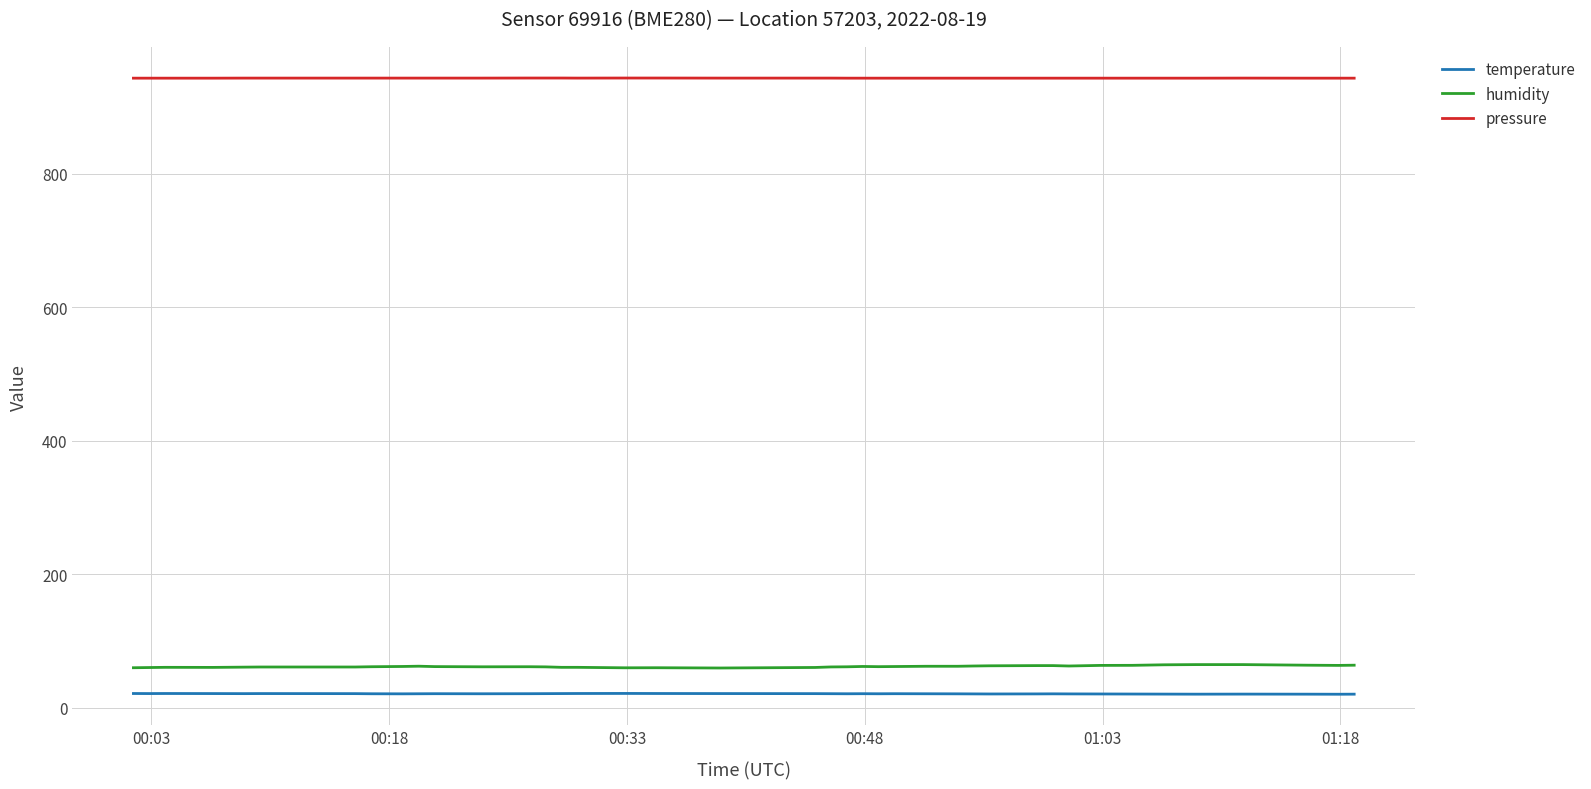

What is the difference between the second highest and second lowest values in the humidity series?

4.8